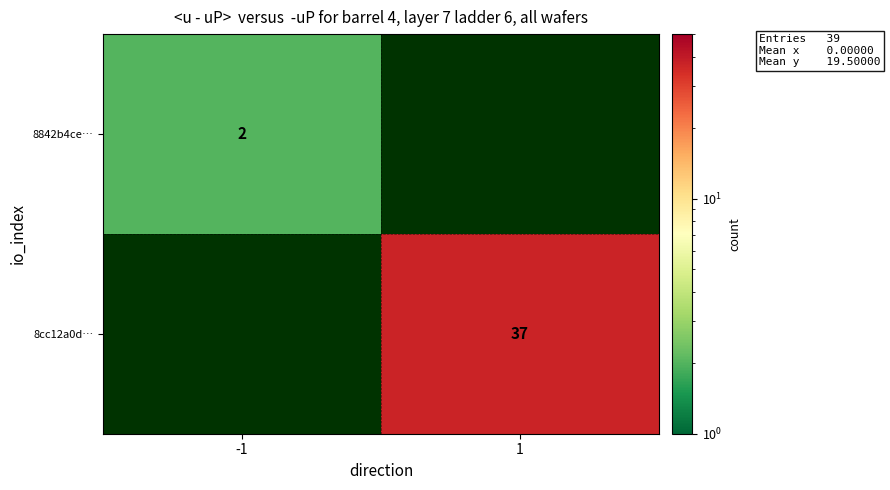

Between -1 and 1, which is larger?

1